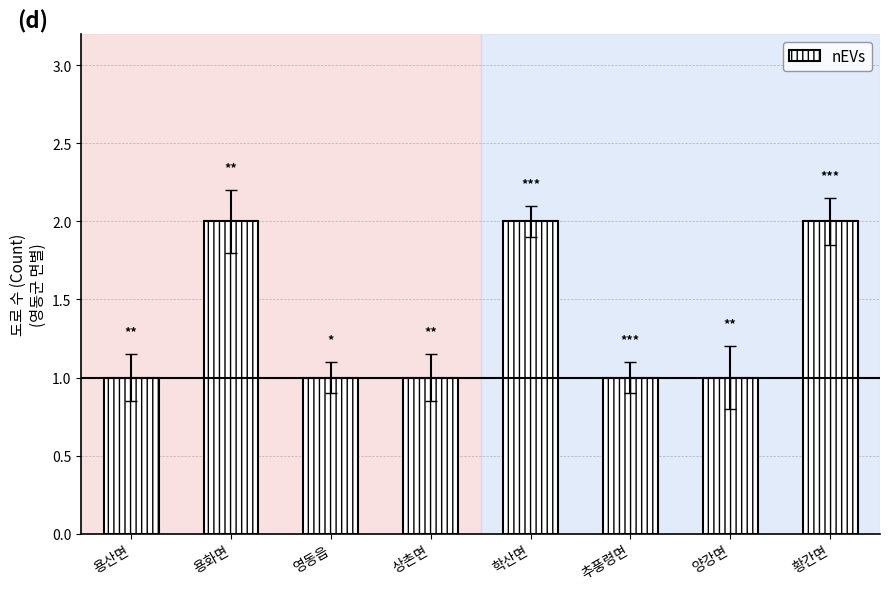

Reading left to right, list all the values displayed in this chart.

용산면=1	용화면=2	영동읍=1	상촌면=1	학산면=2	추풍령면=1	양강면=1	황간면=2